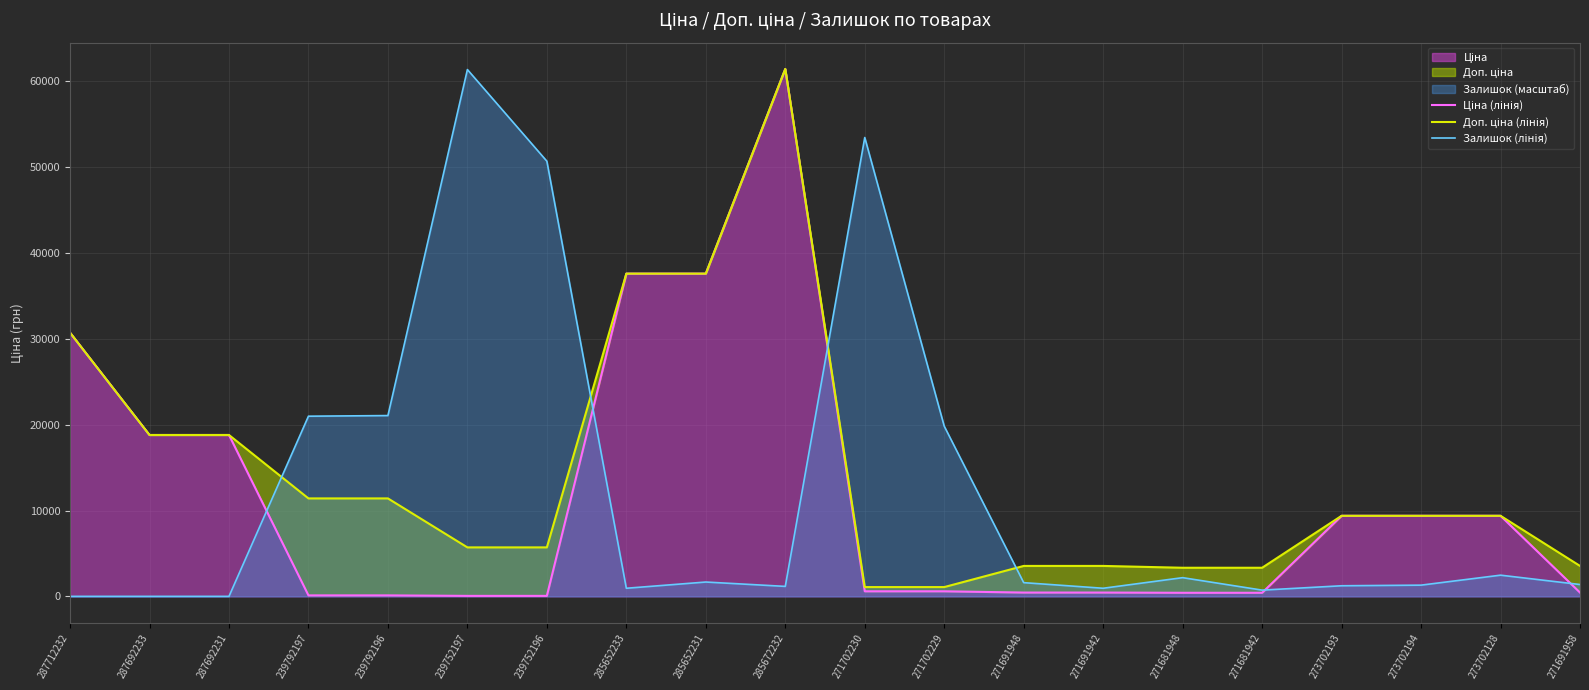

True or false: Доп. ціна (лінія) has a value of 3545.0 at 271691958.

True